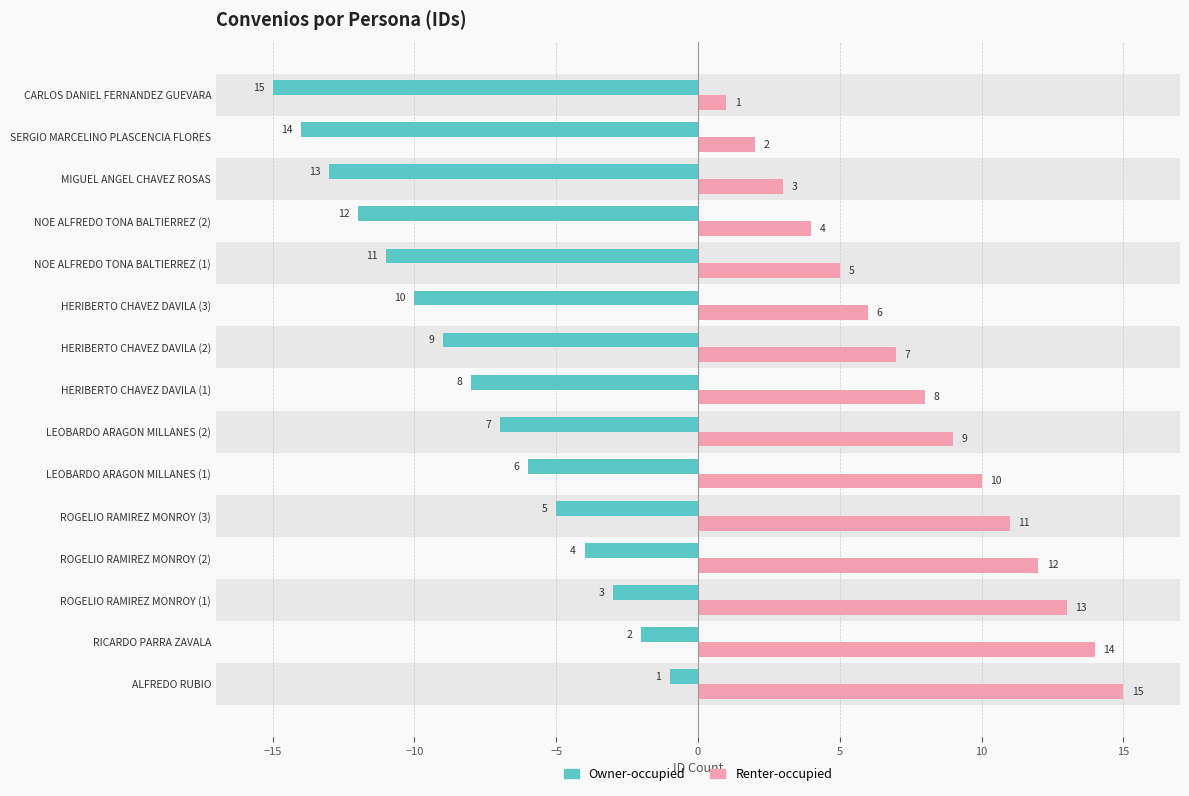

What is the difference between the maximum and minimum values in the Renter-occupied series?

14